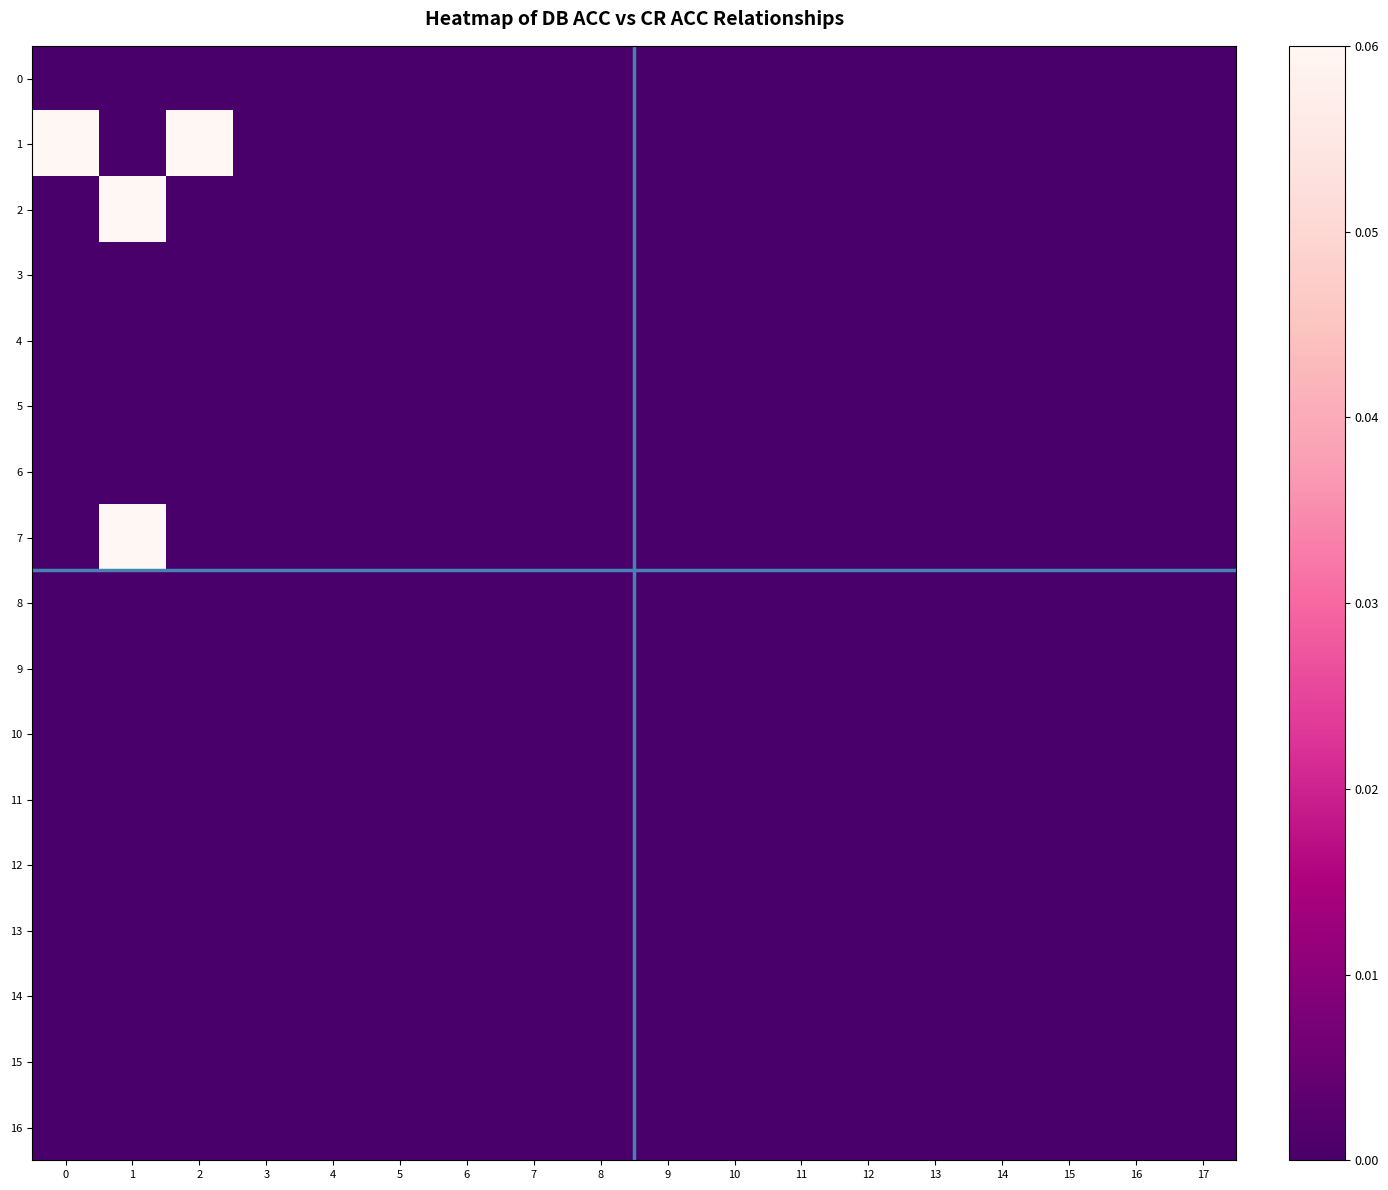

Which series has the largest range (max minus min)?

row_1